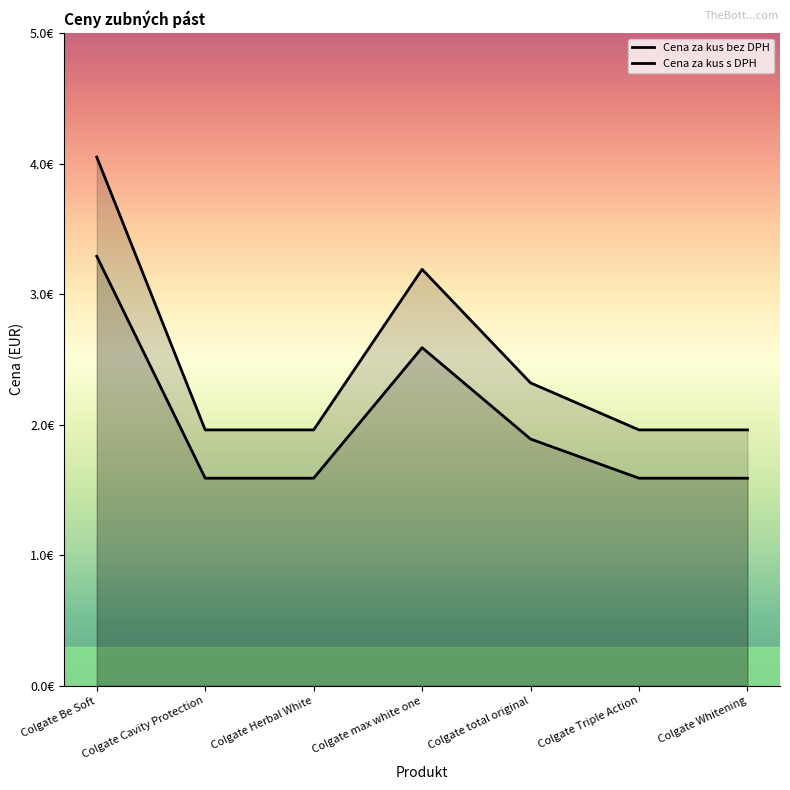

The value of Cena za kus s DPH at Colgate max white one is 3.2. True or false?

True